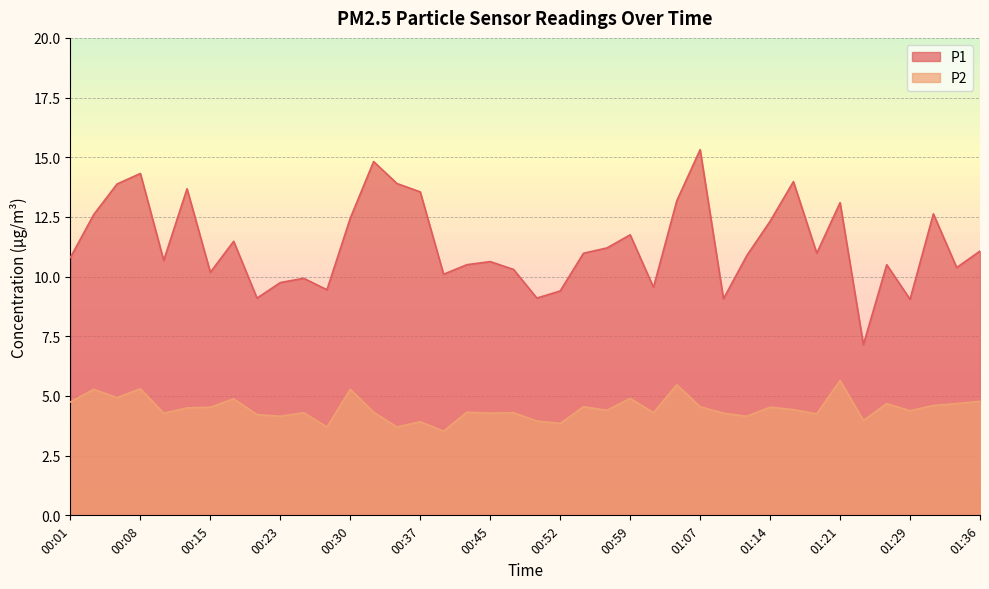

List the labels in order of P1 value, largest first.

01:07, 00:32, 00:08, 01:16, 00:35, 00:06, 00:13, 00:37, 01:04, 01:21, 01:31, 00:03, 00:30, 01:14, 00:59, 00:18, 00:57, 01:36, 00:54, 01:19, 01:11, 00:01, 00:11, 00:45, 00:42, 01:26, 01:33, 00:47, 00:15, 00:40, 00:25, 00:23, 01:02, 00:28, 00:52, 00:20, 00:49, 01:09, 01:29, 01:24